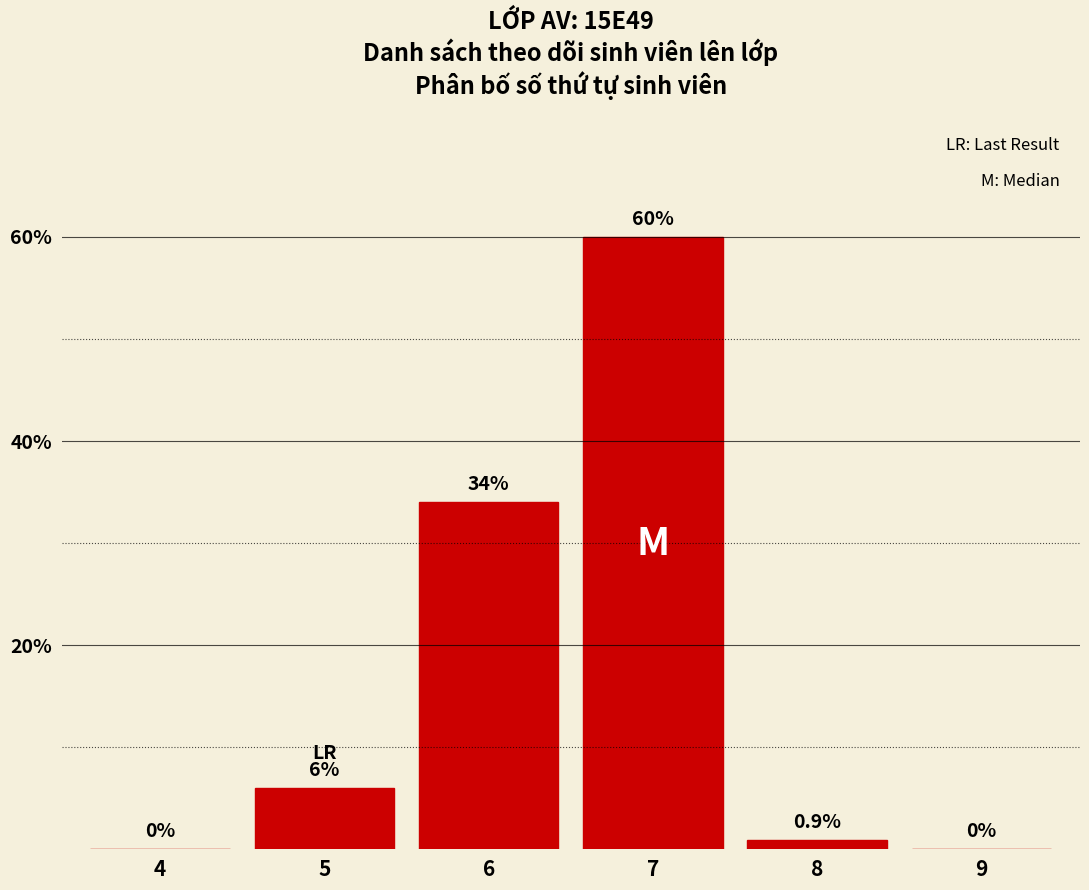

Reading right to left, transcribe all the data shown in this chart.

9=0.0	8=0.9	7=60.0	6=34.0	5=6.0	4=0.0